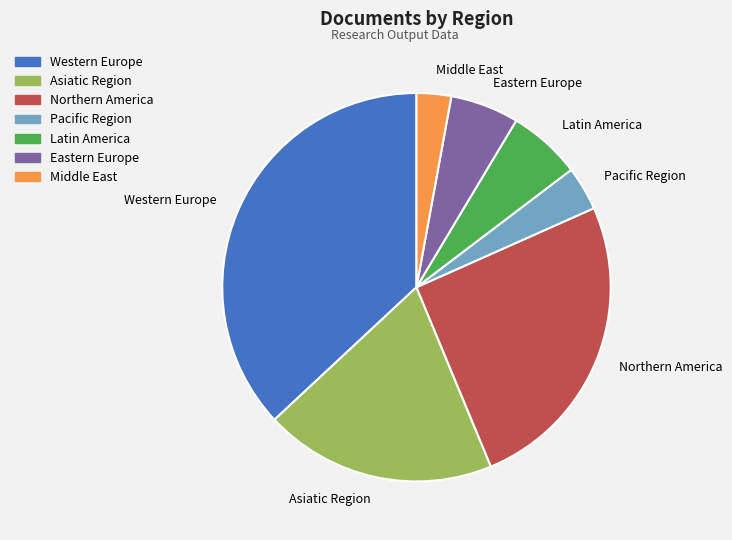

Do Northern America and Eastern Europe together represent more than half of the pie?

No